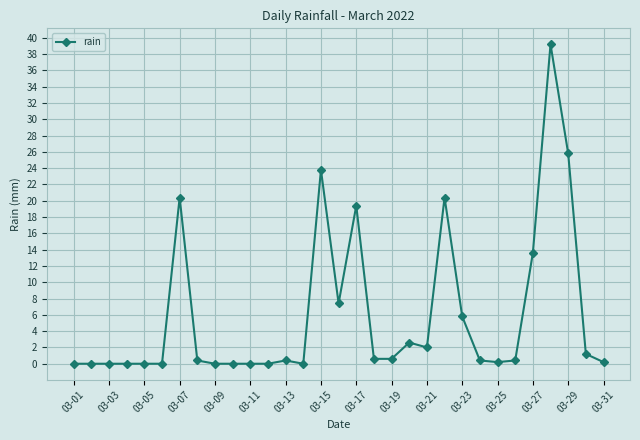

True or false: the data has more than 0 interior local peaks.

True